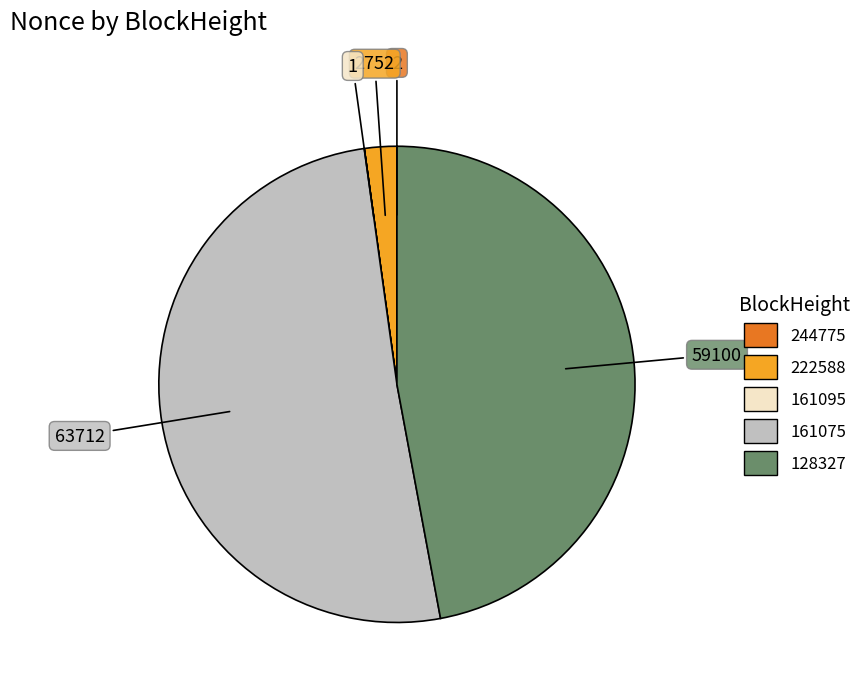

Is there a majority slice in this chart?

Yes